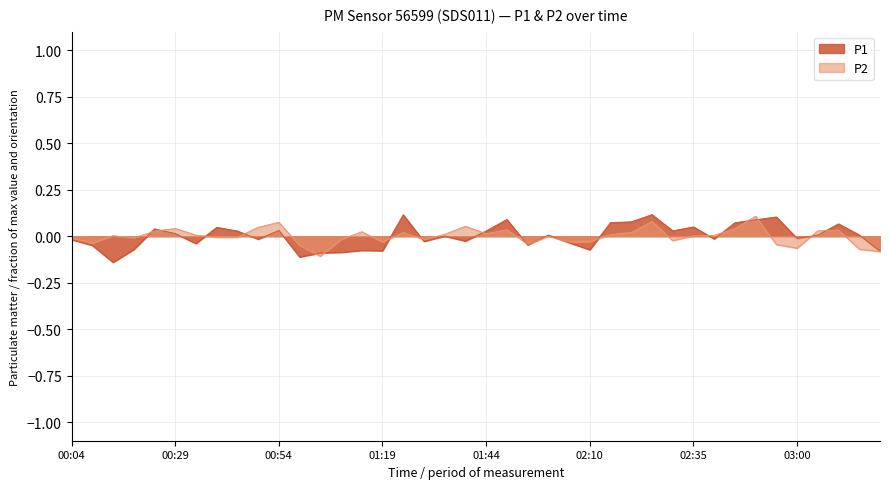

What is the highest value of the P1 series?

0.1